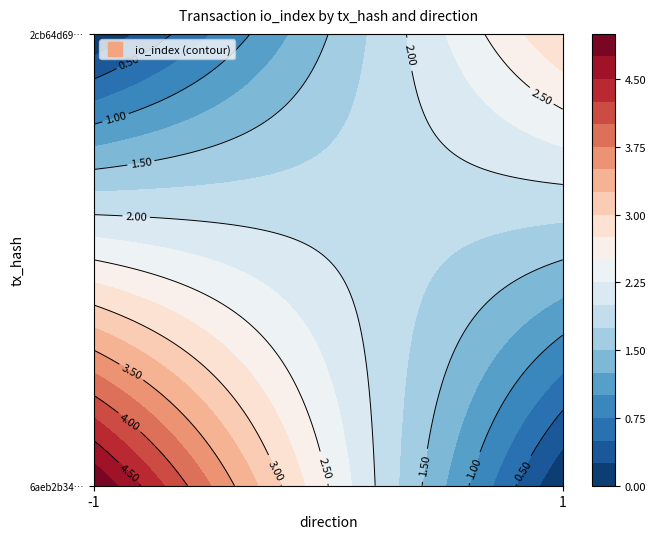

At how many categories does at least one series exceed 0?

2